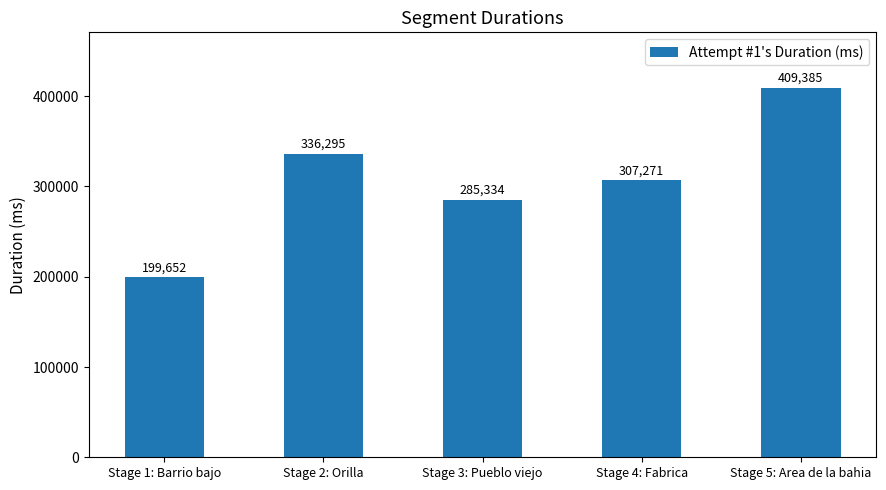

What is the change in value from Stage 2: Orilla to Stage 5: Area de la bahia?

+73090